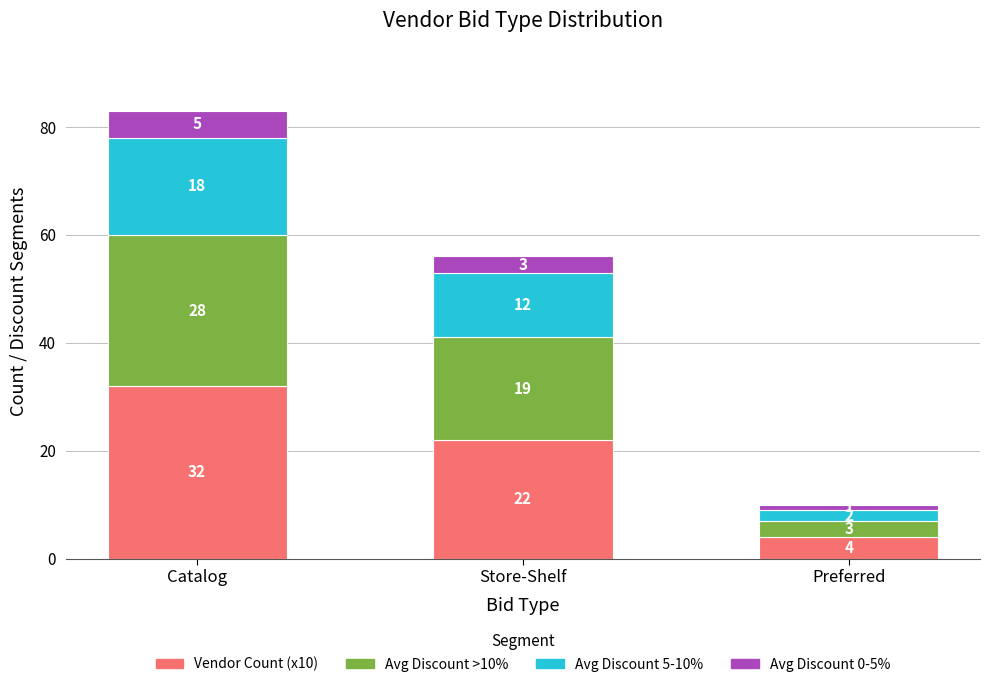

At which category is the sum across all series the highest?

Catalog